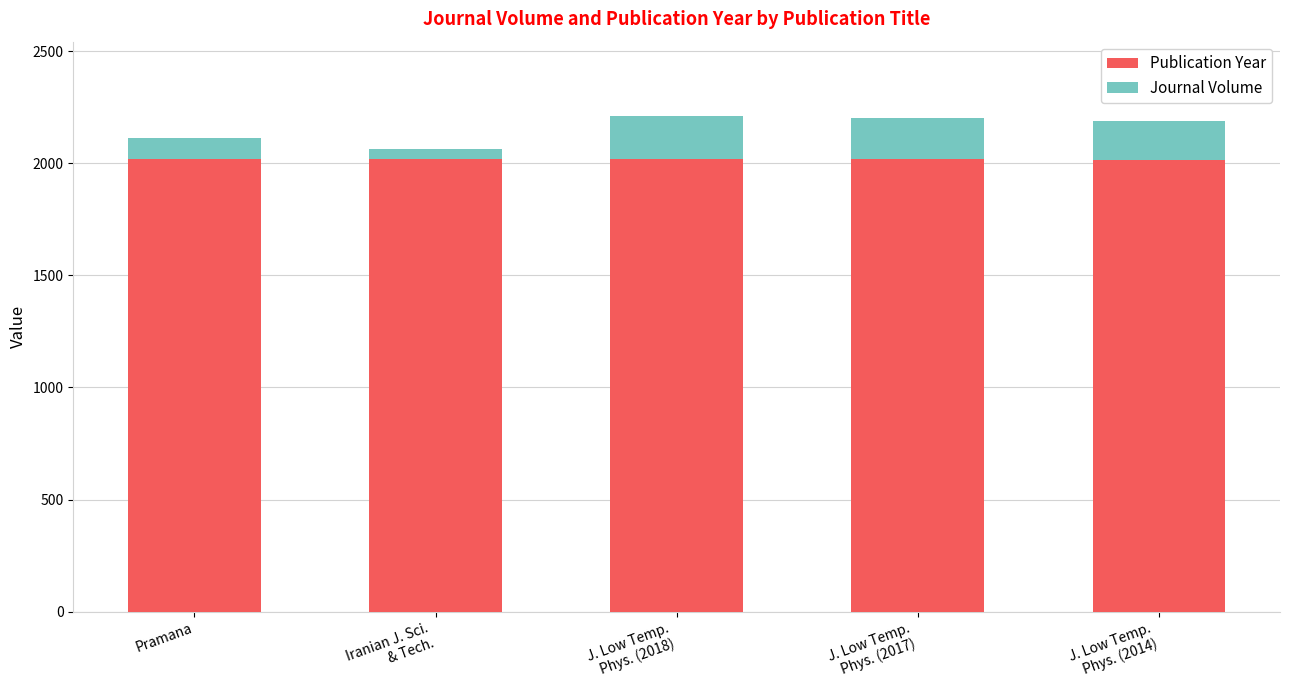

What is the sum of all Publication Year values?

10089